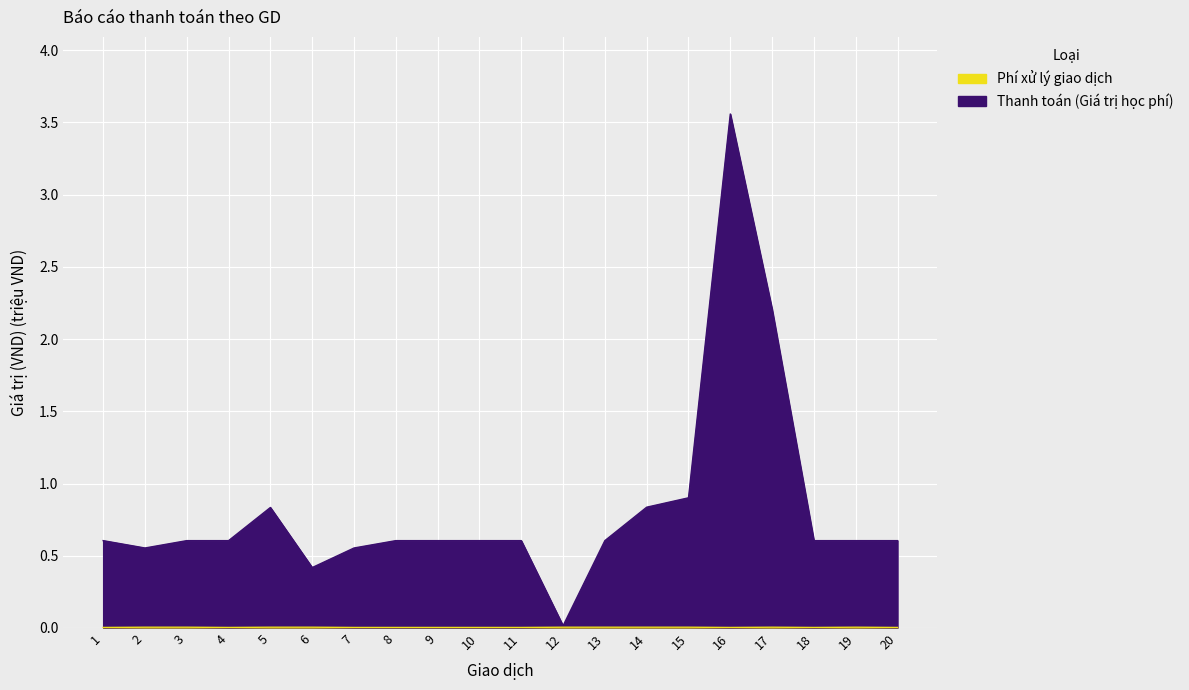

Where is the first local maximum for Phí xử lý giao dịch?

17